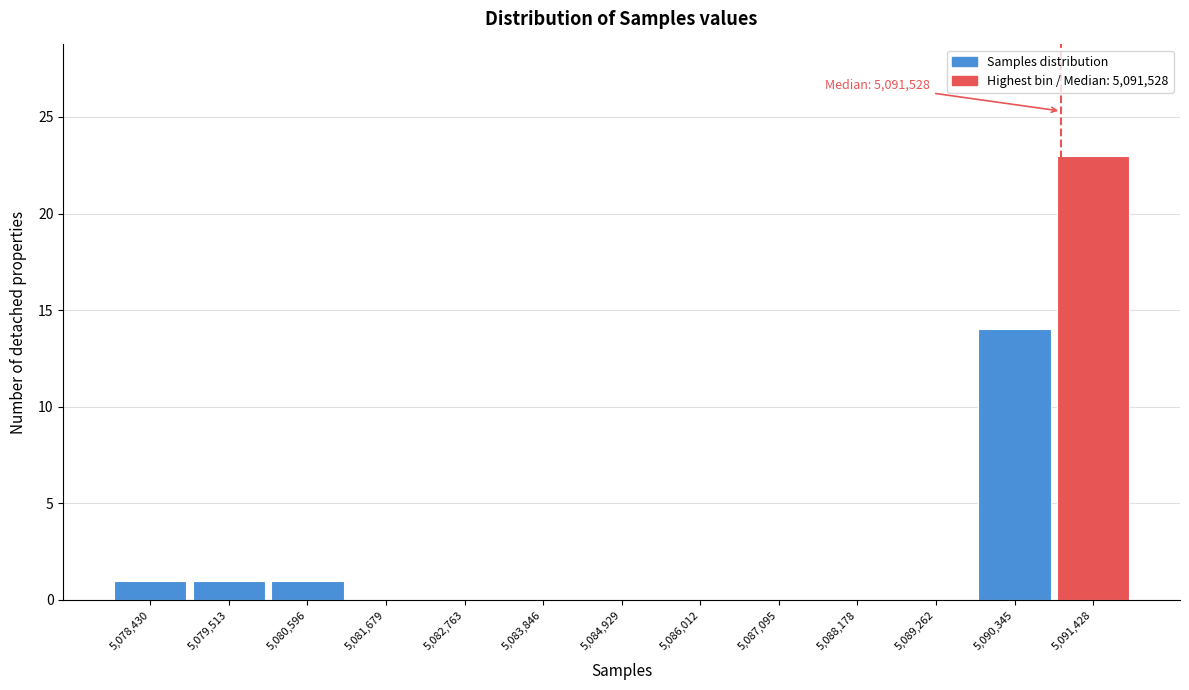

Reading left to right, what are all the values shown in this chart?

5,078,430=1	5,079,513=1	5,080,596=1	5,081,679=0	5,082,763=0	5,083,846=0	5,084,929=0	5,086,012=0	5,087,095=0	5,088,178=0	5,089,262=0	5,090,345=14	5,091,428=23